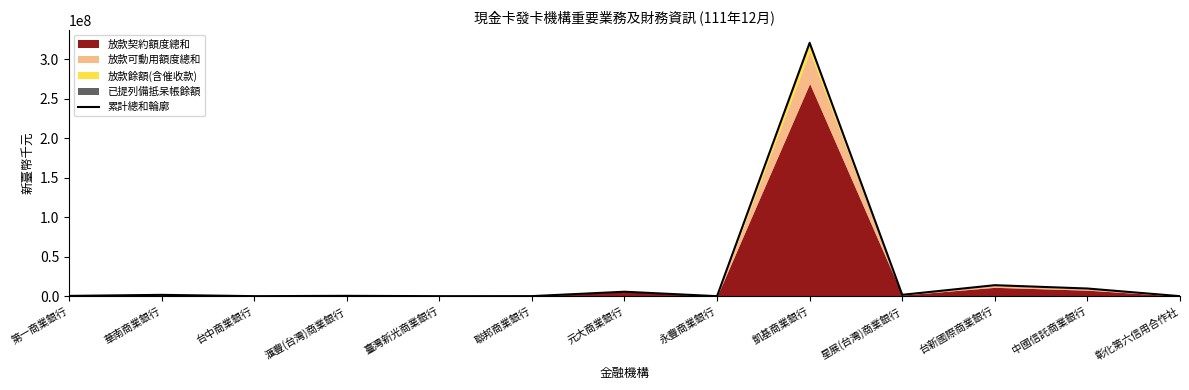

How many data points are less than 421363?

6